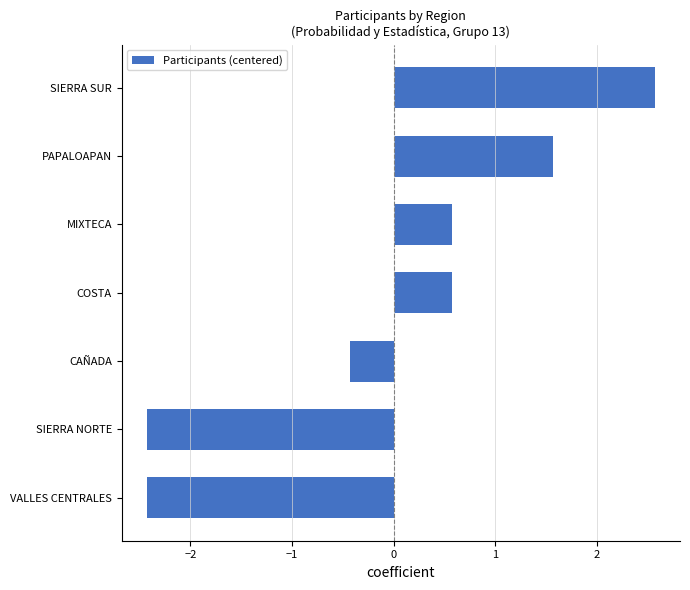

Reading top to bottom, transcribe all the data shown in this chart.

2.6	1.6	0.6	0.6	-0.4	-2.4	-2.4